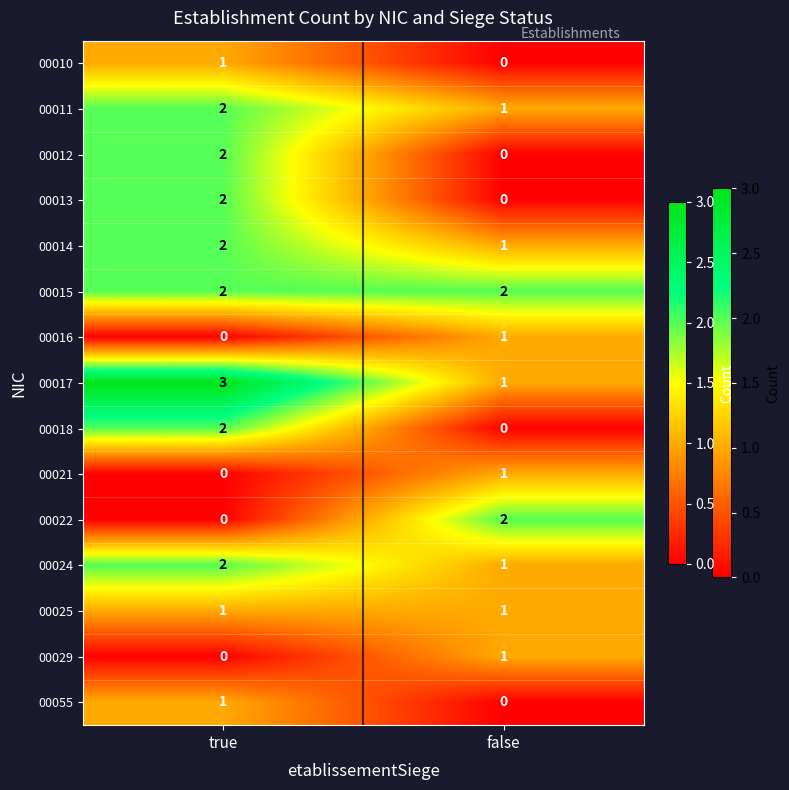

What is the difference between the highest and lowest values at false?

2